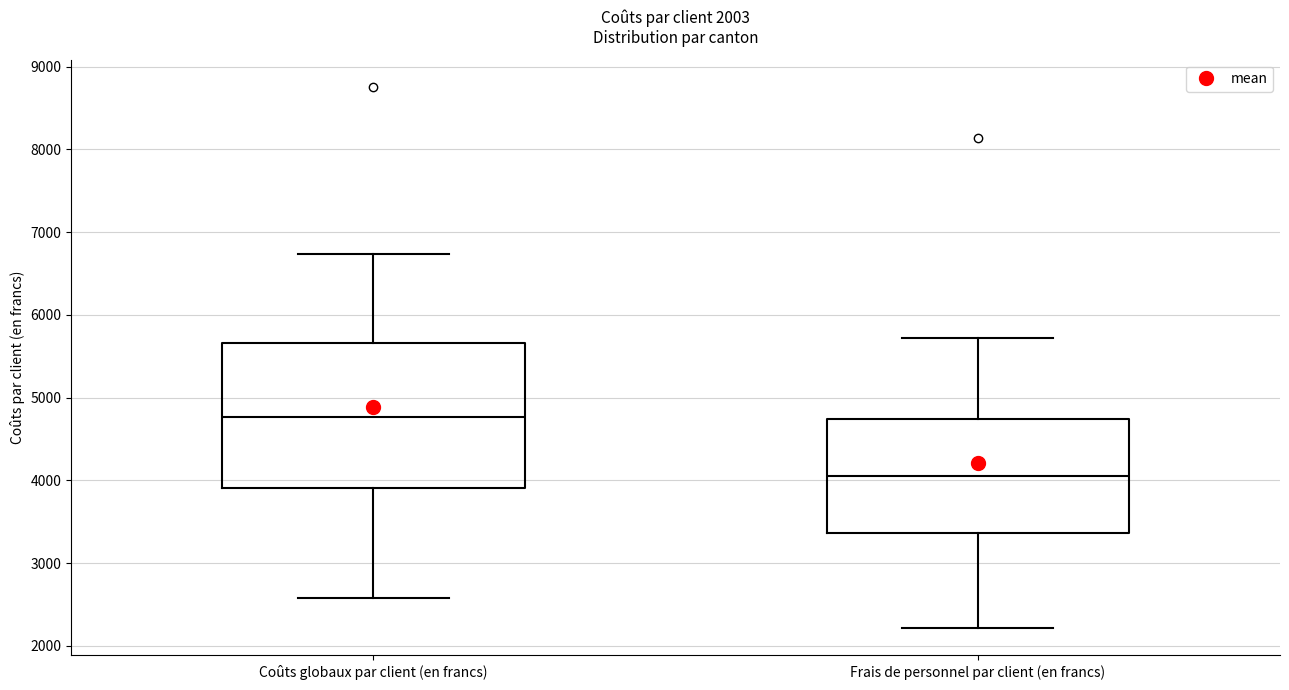

Where does the median line of the box for Coûts globaux par client (en francs) sit on the y-axis? The values are not printed on the chart, so give them approximately, as read against the axis.

4800